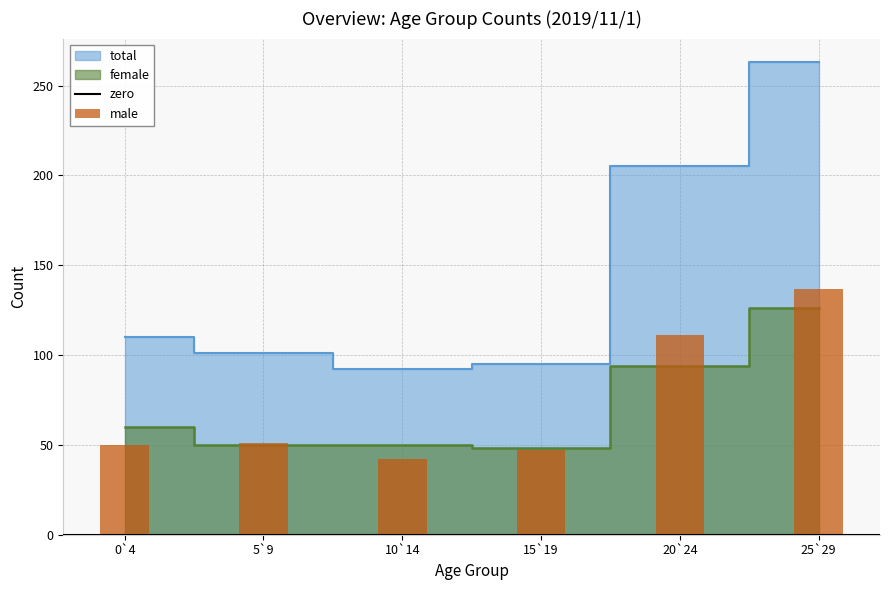

How many positive values does the total series have?

6